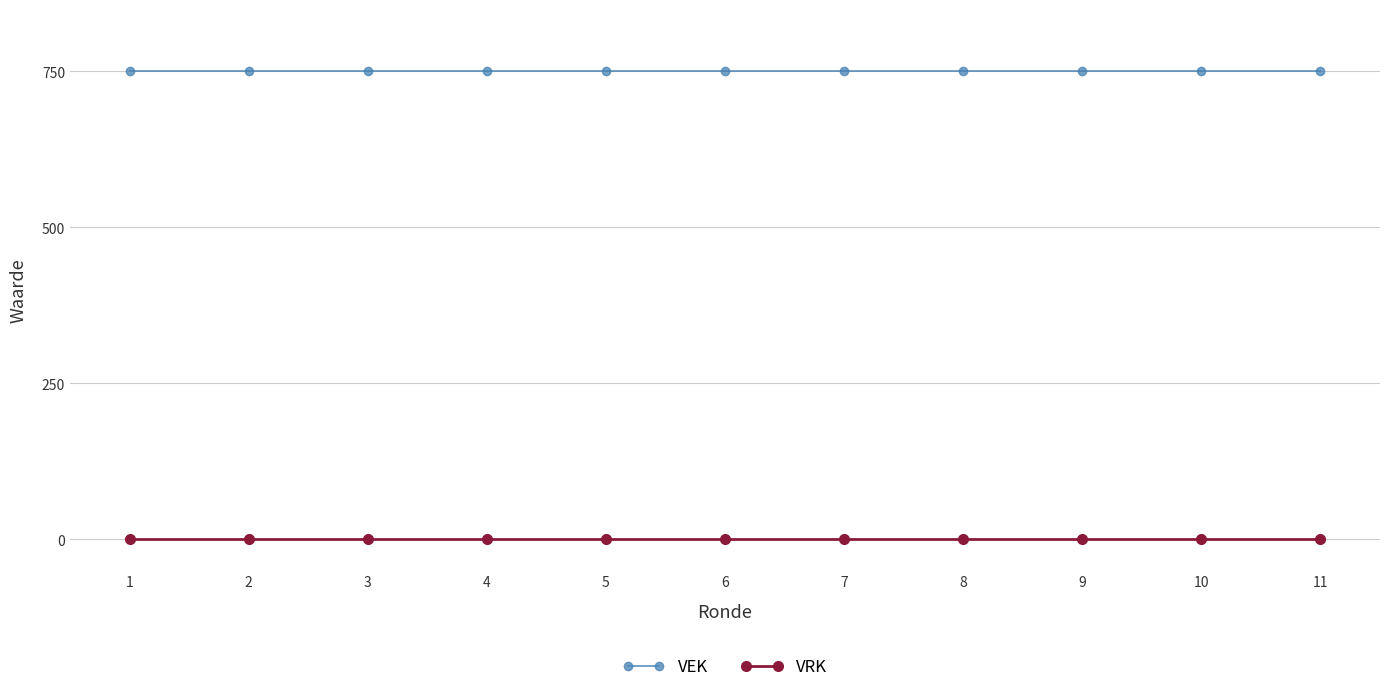

What is the difference between the highest and lowest values at 8?

750